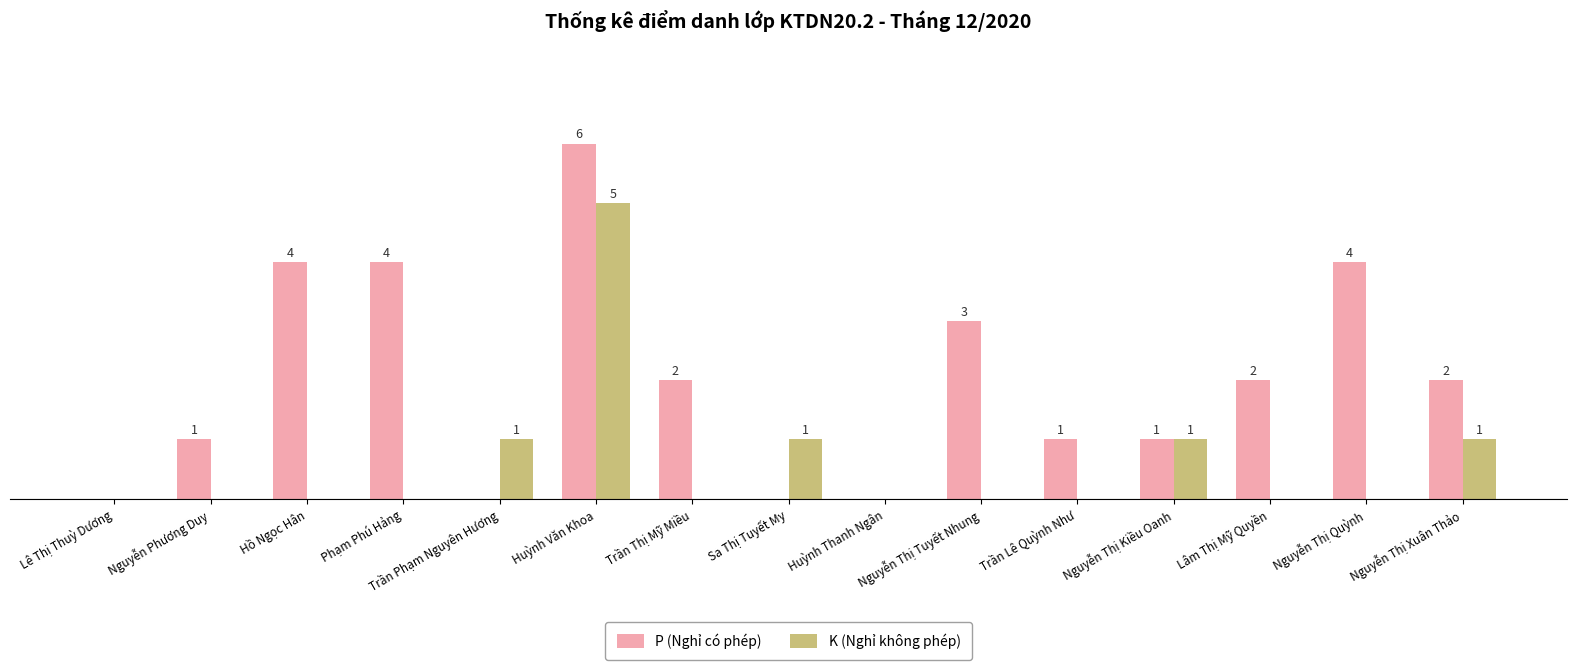

Which series has the largest total across all categories?

P (Nghỉ có phép)